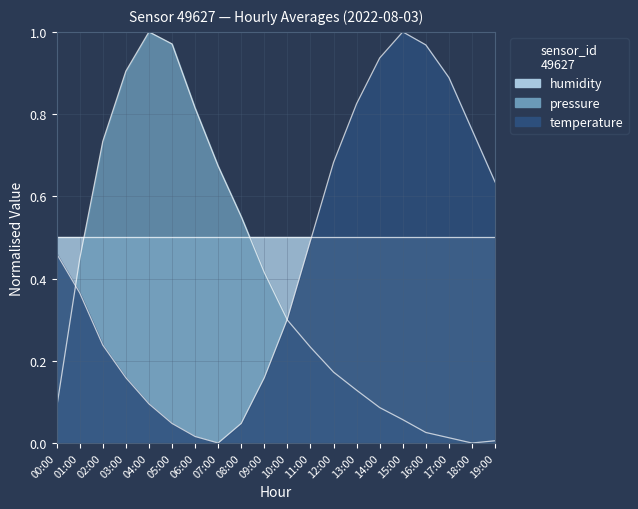

Where do temperature and pressure first cross each other?

00:00 and 01:00